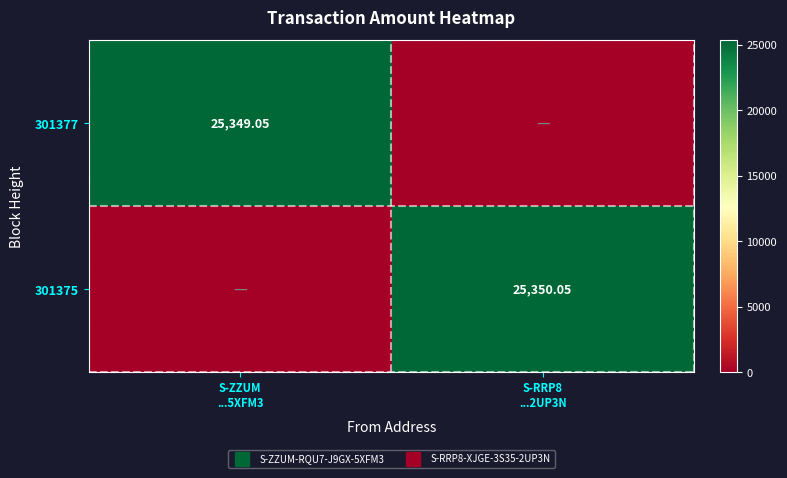

At which category is the sum across all series the highest?

S-RRP8
...2UP3N